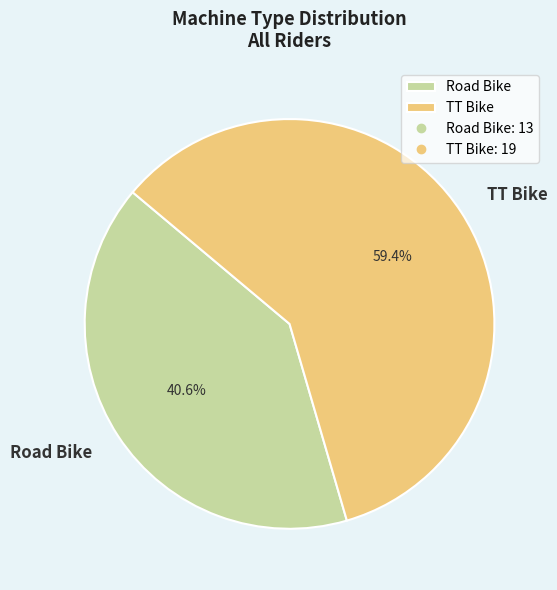

Does Road Bike represent more than half of the total?

No